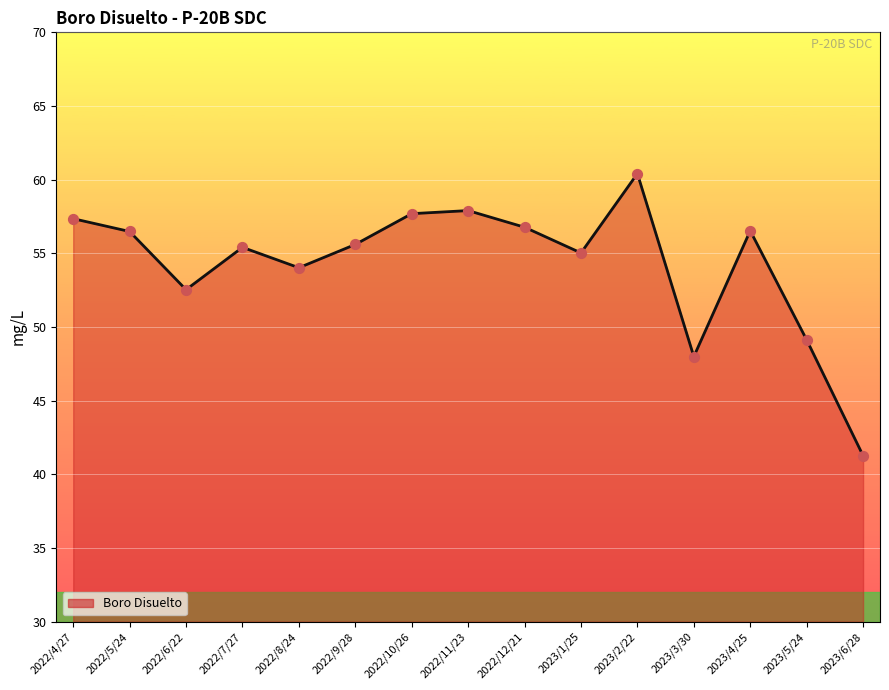

What is the ratio of the value at 2022/9/28 to the value at 2023/6/28?

1.3